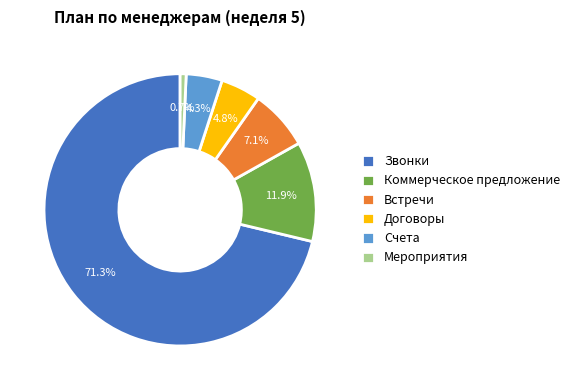

What percentage is the Встречи slice, to the nearest percent?

7%